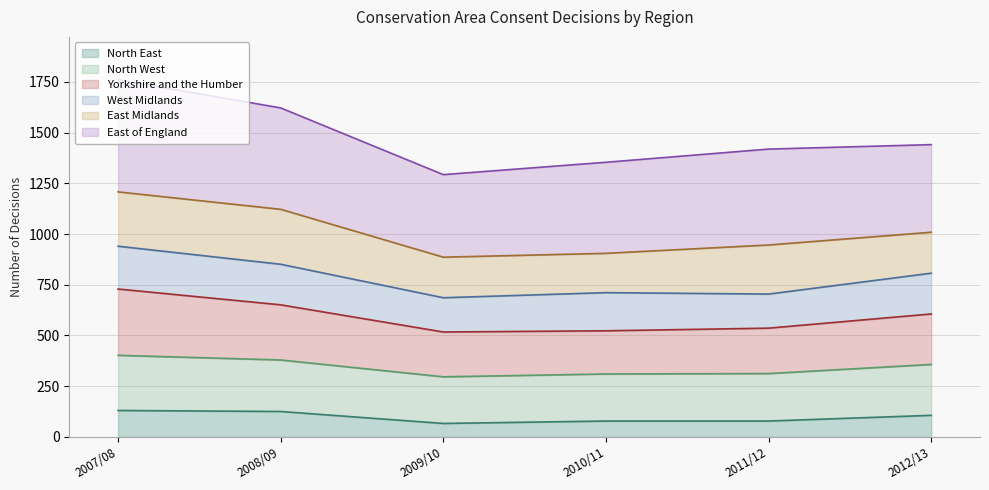

Where does the Yorkshire and the Humber series first go above 606?

2007/08